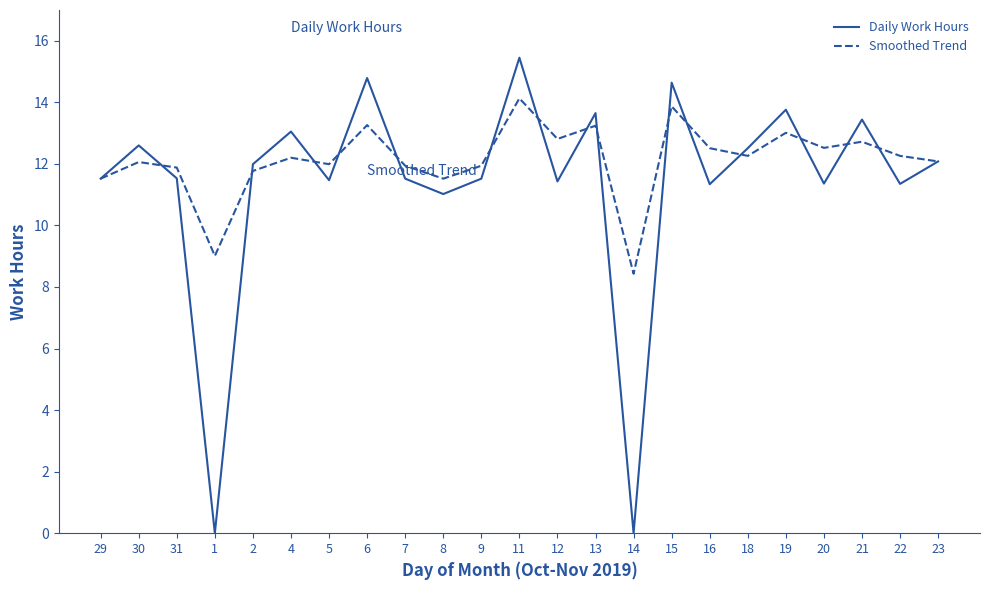

The Daily Work Hours series shows 11.4 at 12. True or false?

True